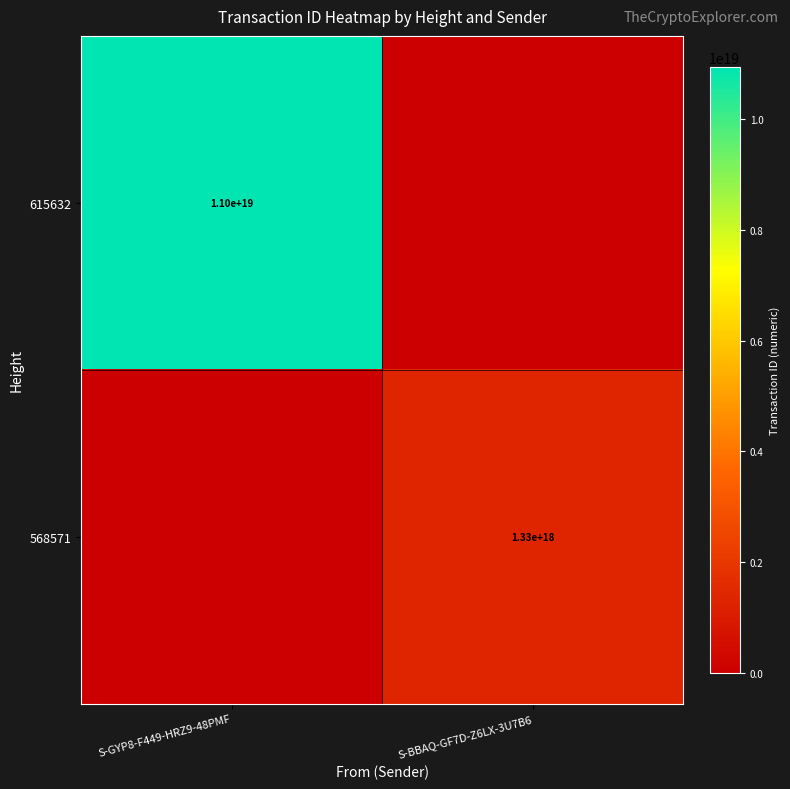

What is the greatest value displayed?

10950328297580546048